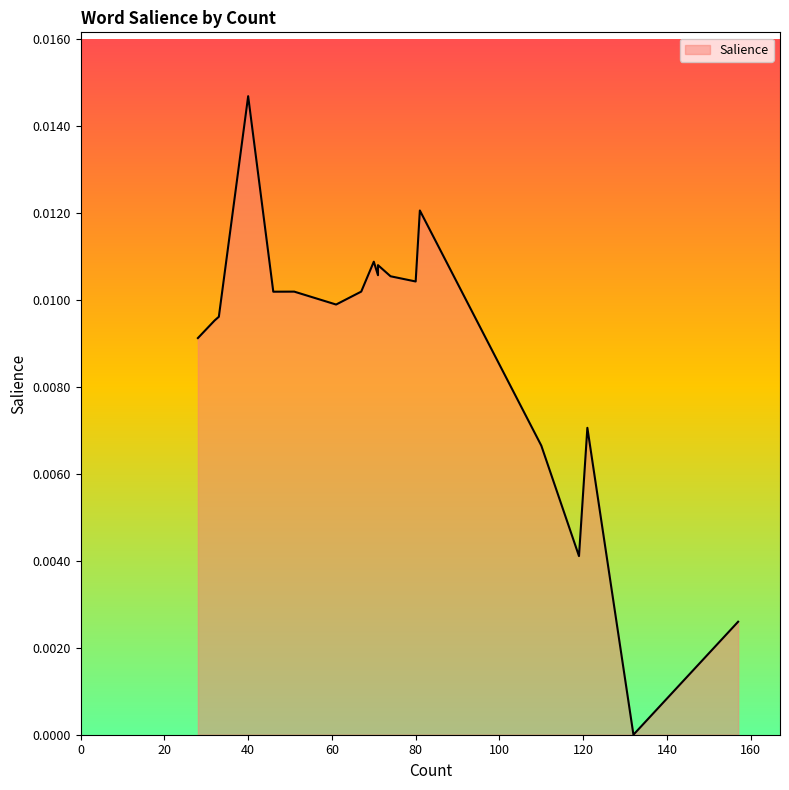

How many points are lower than both their immediate neighbors (excluding endpoints)?

6